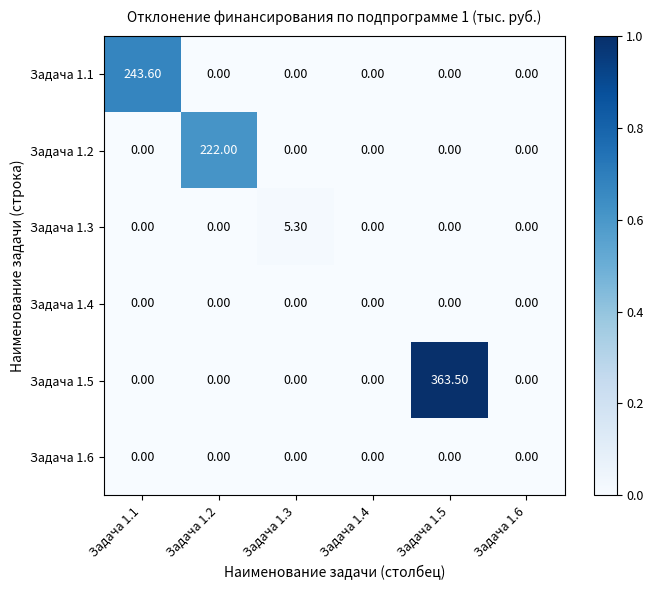

What is the difference between the maximum and minimum values in the Задача 1.1 series?

243.6